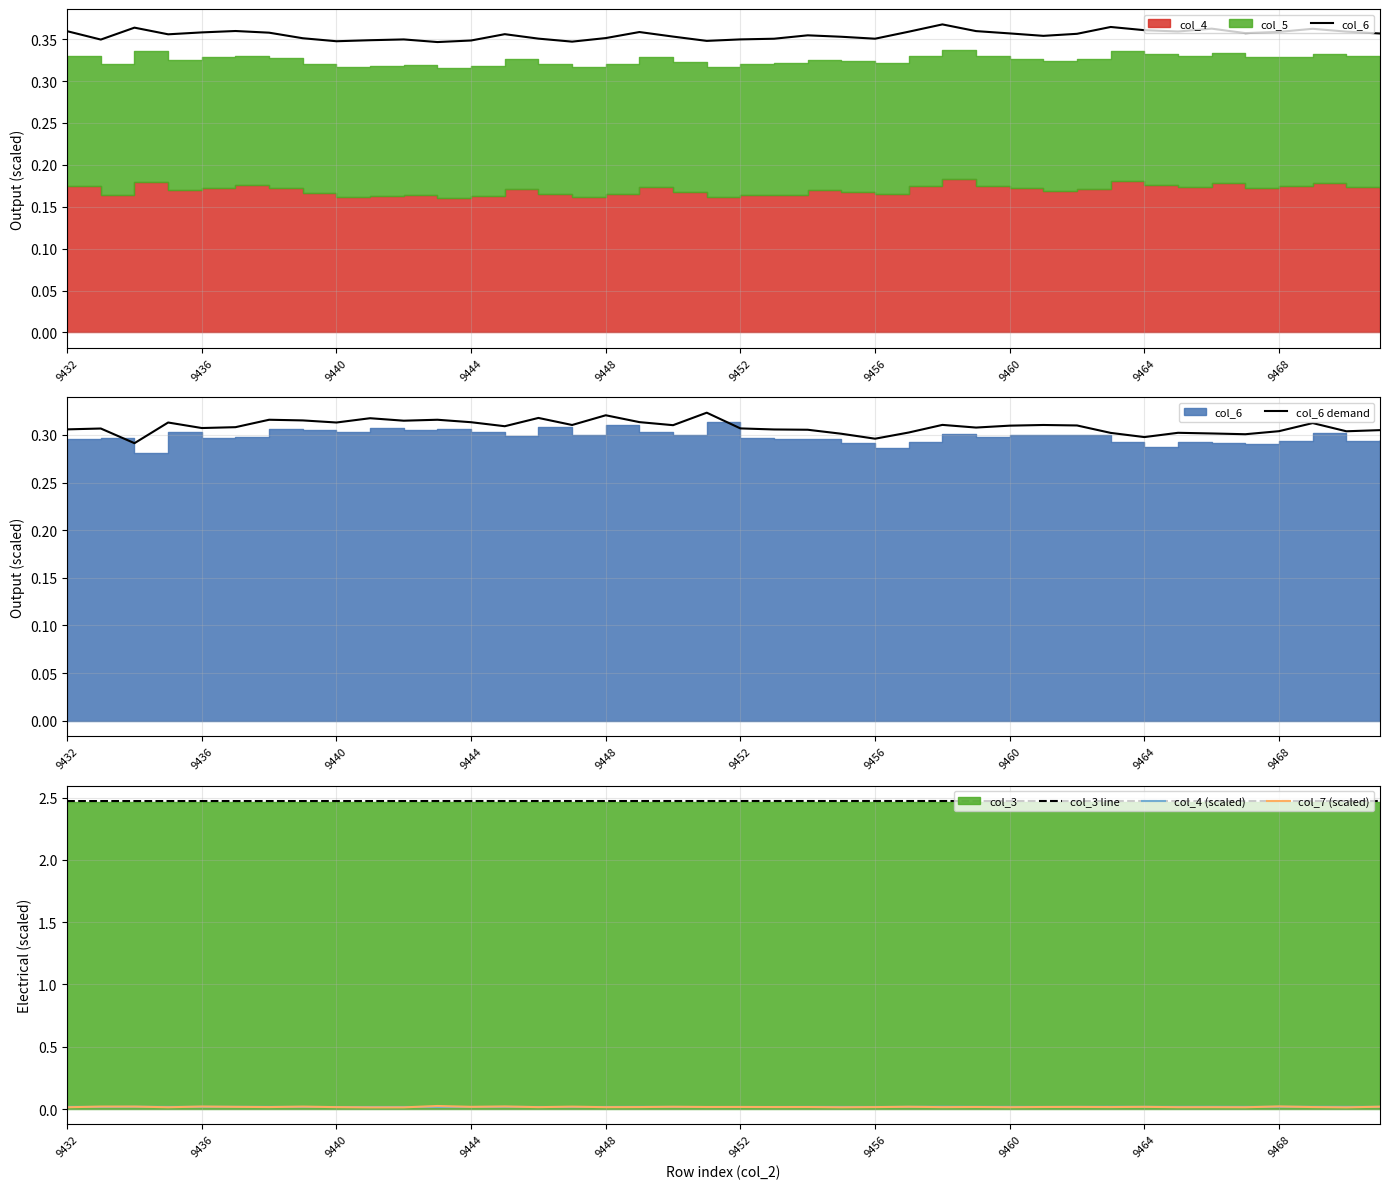

Reading left to right, extract all data points from this chart.

col_6: 0.4	0.3	0.4	0.4	0.4	0.4	0.4	0.4	0.3	0.3	0.3	0.3	0.3	0.4	0.4	0.3	0.4	0.4	0.4	0.3	0.3	0.4	0.4	0.4	0.4	0.4	0.4	0.4	0.4	0.4	0.4	0.4	0.4	0.4	0.4	0.4	0.4	0.4	0.4	0.4
col_6 demand: 0.3	0.3	0.3	0.3	0.3	0.3	0.3	0.3	0.3	0.3	0.3	0.3	0.3	0.3	0.3	0.3	0.3	0.3	0.3	0.3	0.3	0.3	0.3	0.3	0.3	0.3	0.3	0.3	0.3	0.3	0.3	0.3	0.3	0.3	0.3	0.3	0.3	0.3	0.3	0.3
col_3 line: 2.5	2.5	2.5	2.5	2.5	2.5	2.5	2.5	2.5	2.5	2.5	2.5	2.5	2.5	2.5	2.5	2.5	2.5	2.5	2.5	2.5	2.5	2.5	2.5	2.5	2.5	2.5	2.5	2.5	2.5	2.5	2.5	2.5	2.5	2.5	2.5	2.5	2.5	2.5	2.5
col_4 (scaled): 0.0	0.0	0.0	0.0	0.0	0.0	0.0	0.0	0.0	0.0	0.0	0.0	0.0	0.0	0.0	0.0	0.0	0.0	0.0	0.0	0.0	0.0	0.0	0.0	0.0	0.0	0.0	0.0	0.0	0.0	0.0	0.0	0.0	0.0	0.0	0.0	0.0	0.0	0.0	0.0
col_7 (scaled): 0.0	0.0	0.0	0.0	0.0	0.0	0.0	0.0	0.0	0.0	0.0	0.0	0.0	0.0	0.0	0.0	0.0	0.0	0.0	0.0	0.0	0.0	0.0	0.0	0.0	0.0	0.0	0.0	0.0	0.0	0.0	0.0	0.0	0.0	0.0	0.0	0.0	0.0	0.0	0.0